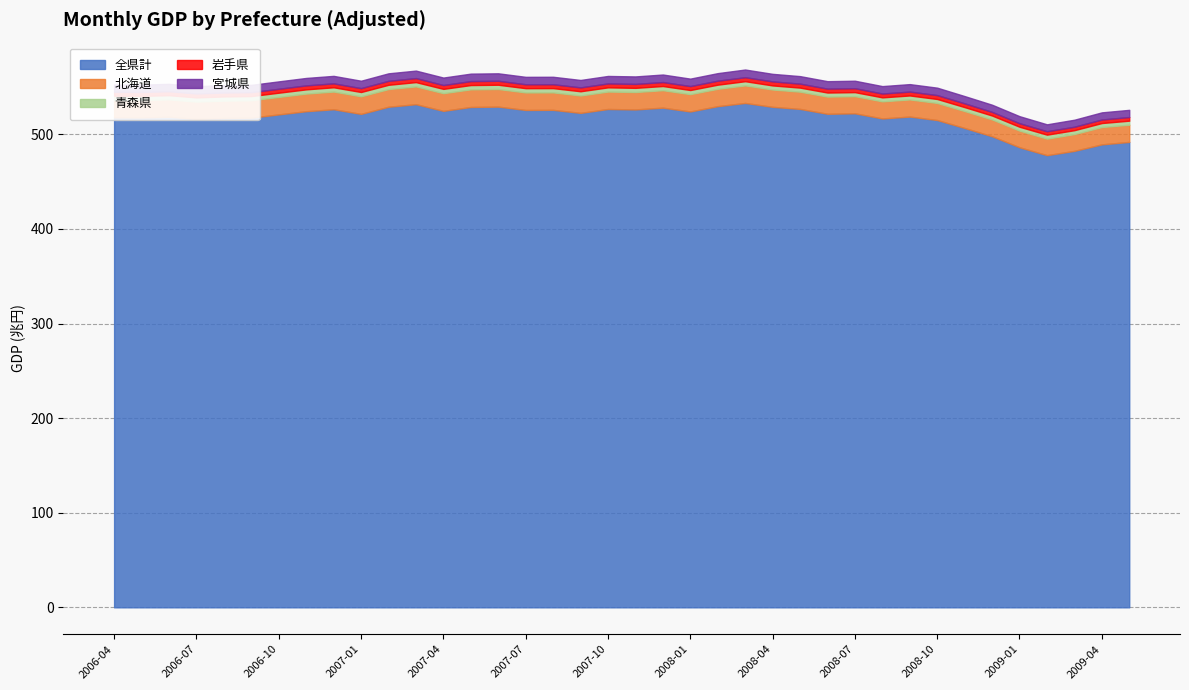

Where is the first local minimum for 青森県?

2007-02